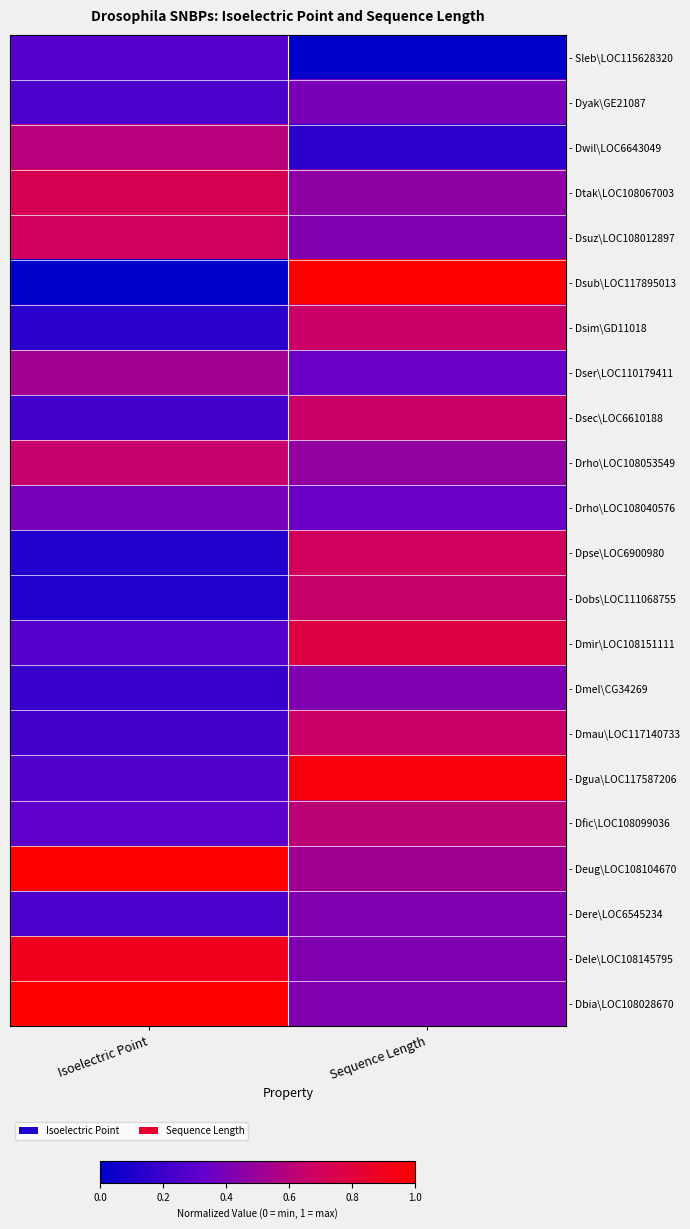

Rank the series by their maximum value, from highest to lowest.

- Dsub\LOC117895013, - Deug\LOC108104670, - Dbia\LOC108028670, - Dgua\LOC117587206, - Dele\LOC108145795, - Dmir\LOC108151111, - Dtak\LOC108067003, - Dpse\LOC6900980, - Dsuz\LOC108012897, - Dsim\GD11018, - Dsec\LOC6610188, - Dmau\LOC117140733, - Dobs\LOC111068755, - Drho\LOC108053549, - Dfic\LOC108099036, - Dwil\LOC6643049, - Dser\LOC110179411, - Dmel\CG34269, - Dere\LOC6545234, - Dyak\GE21087, - Drho\LOC108040576, - Sleb\LOC115628320